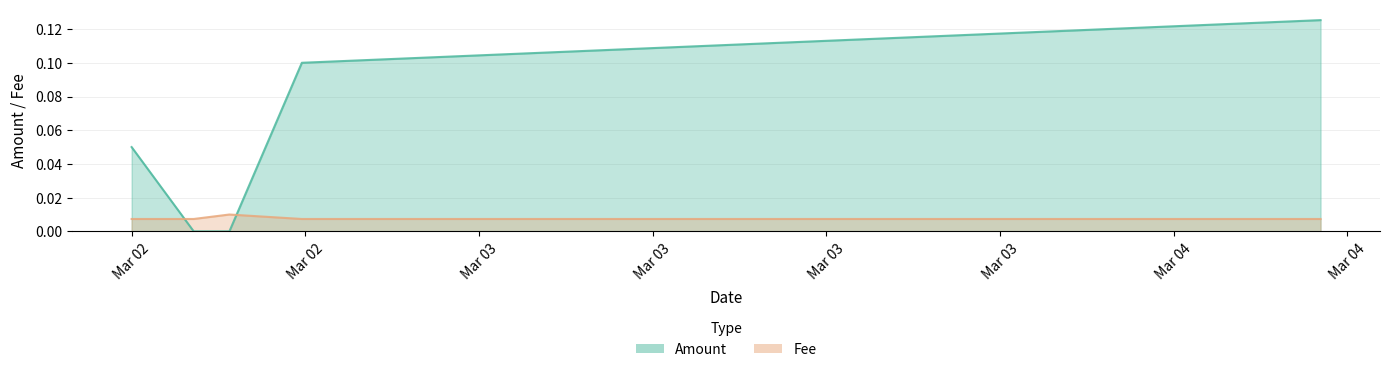

Which series has the largest total across all categories?

Amount